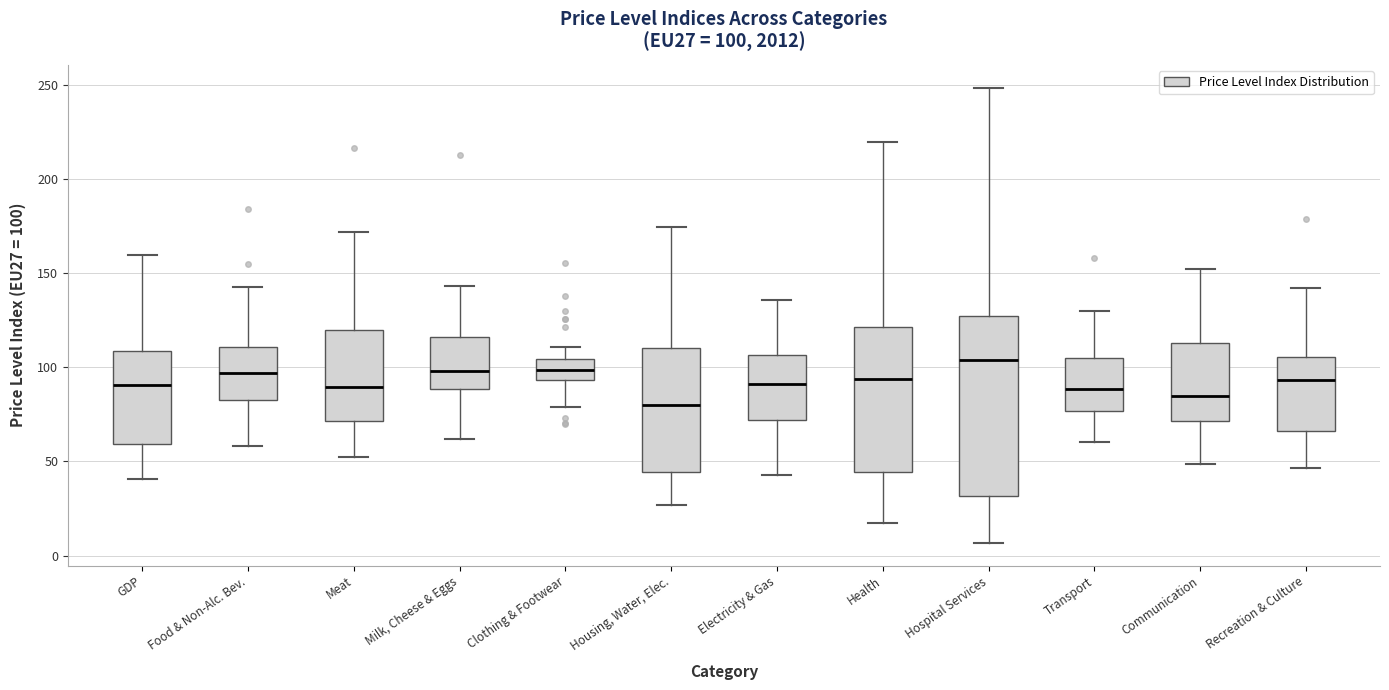

Which box is the tallest, from its lower edge to its upper edge?

Hospital Services